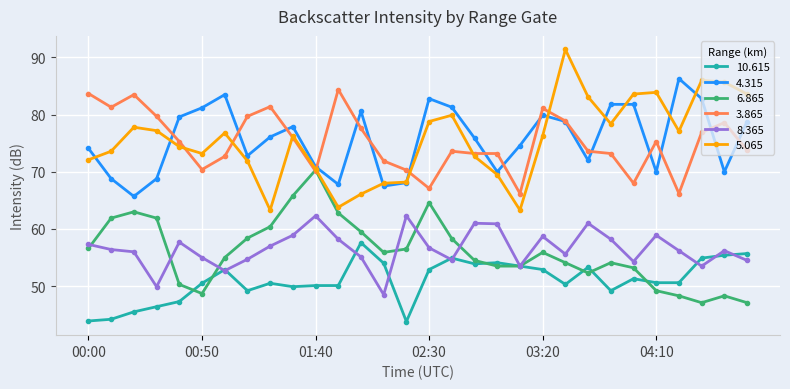

True or false: 10.615 has more than 1 interior local peaks.

True